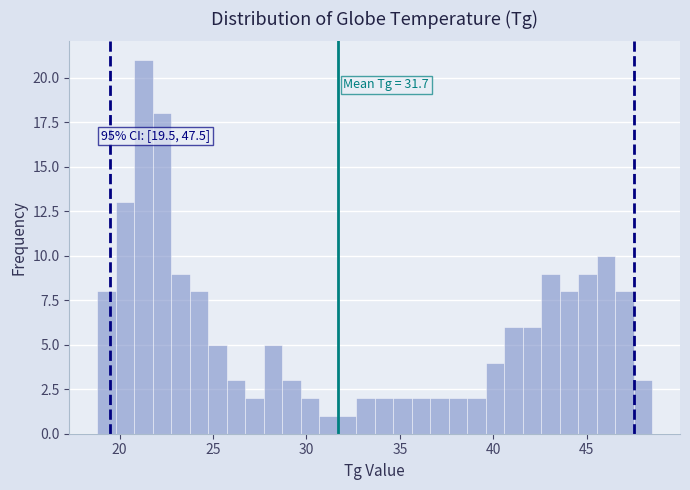

Around what value on the x-axis is the tallest bar? Give the approximate position of its centre, as read against the axis.

21.5